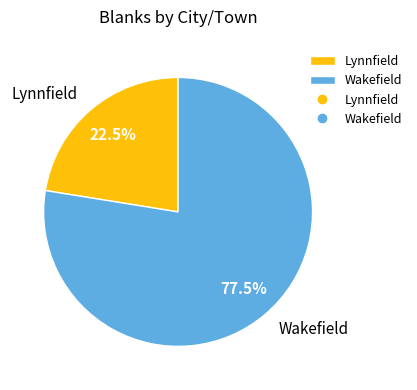

To the nearest percent, what is the average slice percentage?

50%